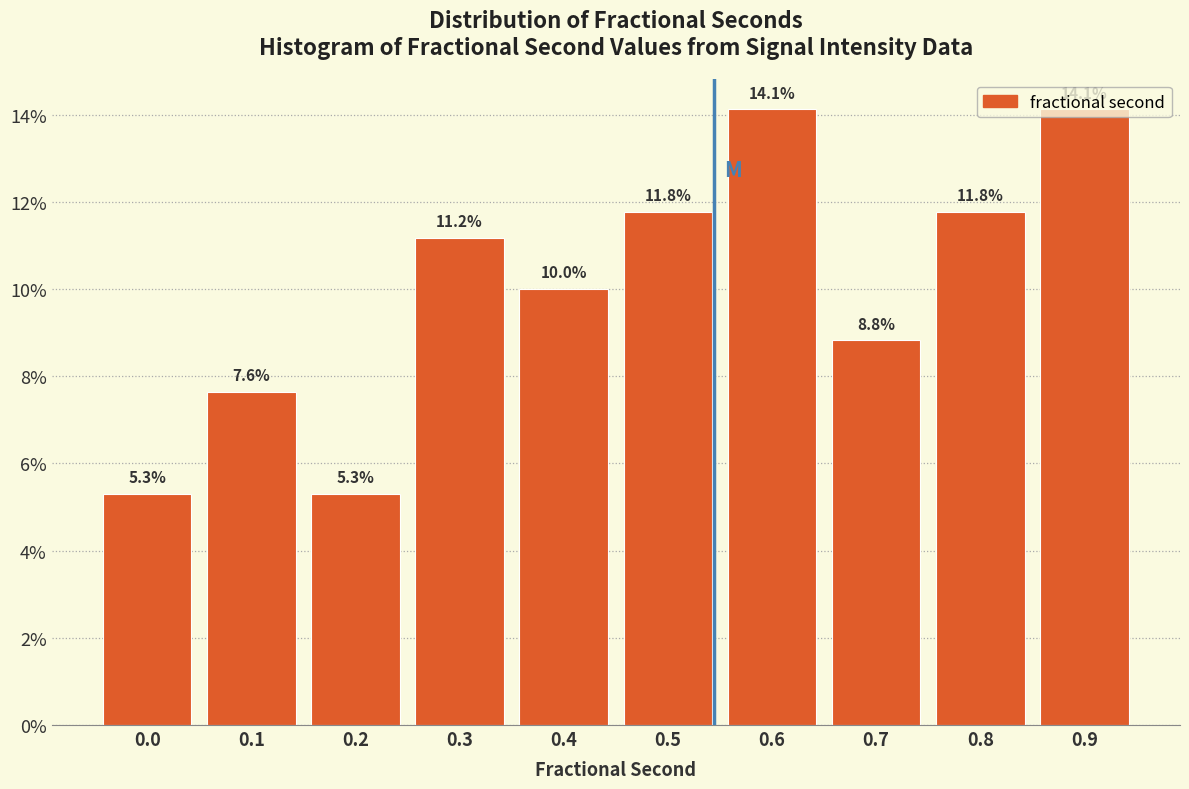

Does the chart contain any negative values?

No